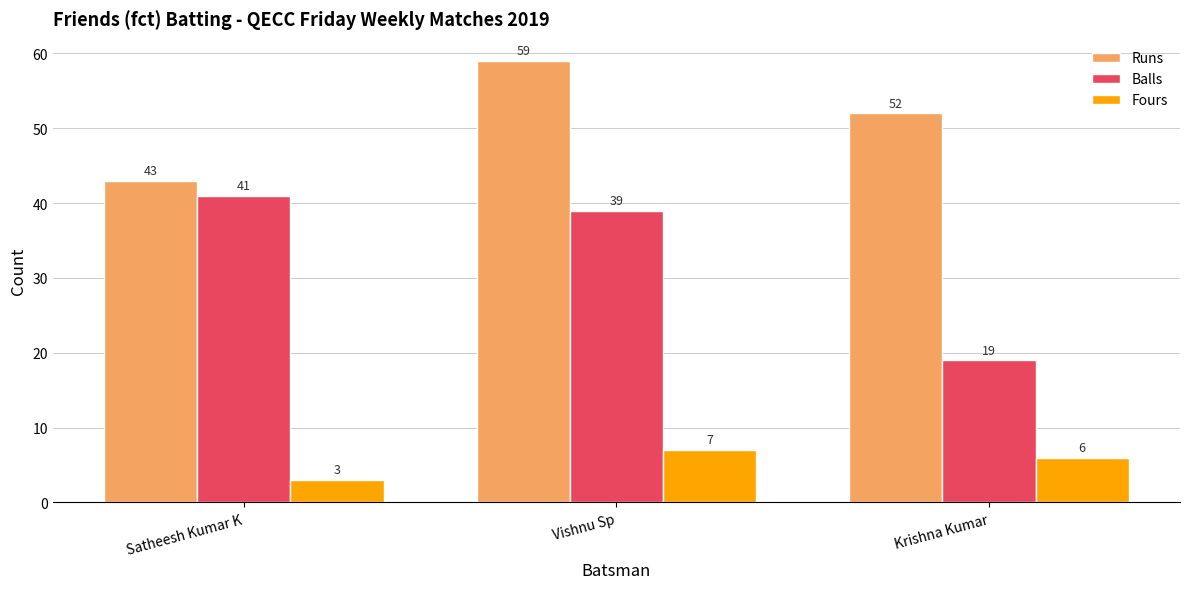

Are the bars grouped side by side (vs. stacked)?

Yes